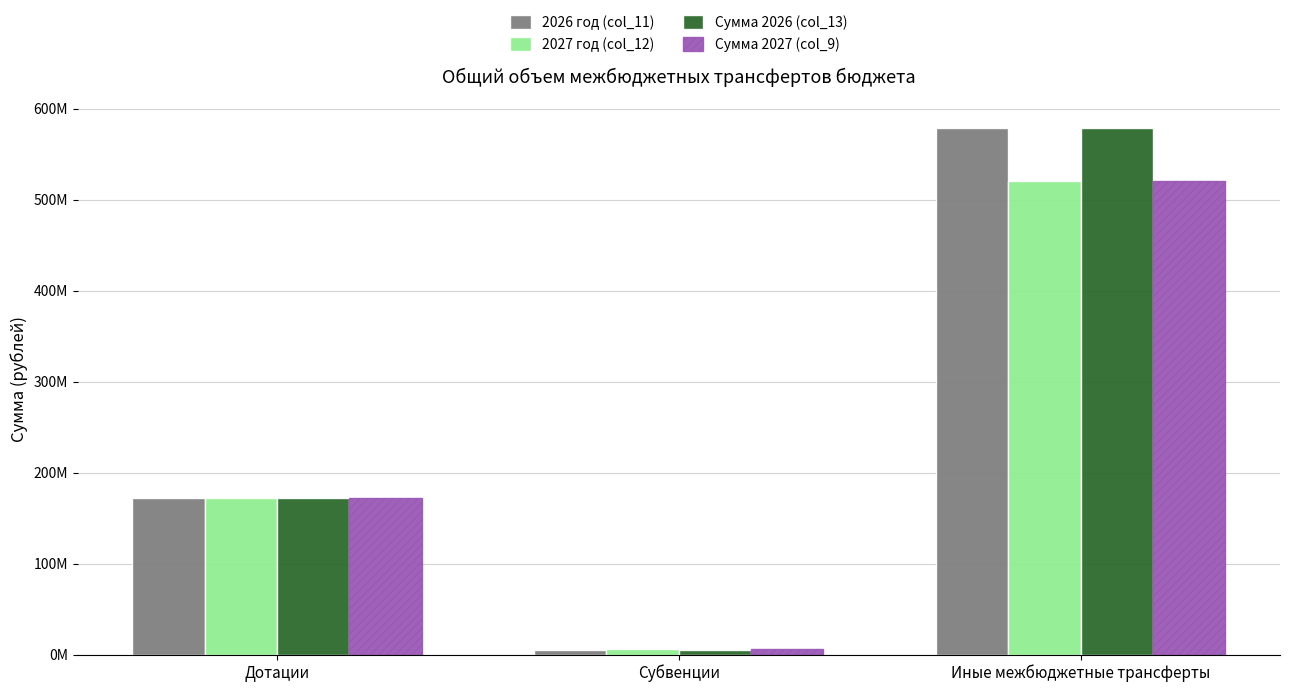

At which category is the sum across all series the highest?

Иные межбюджетные трансферты